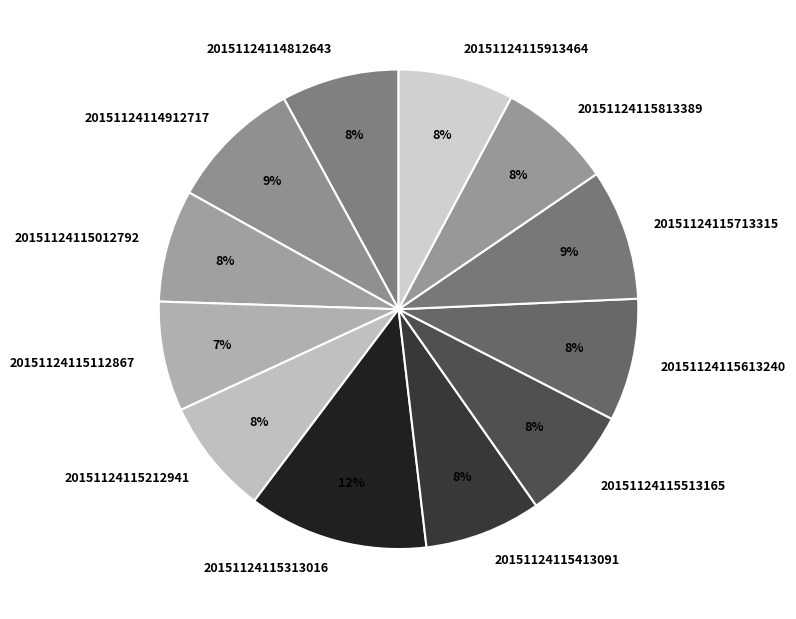

What is the largest slice in the pie chart?

20151124115313016